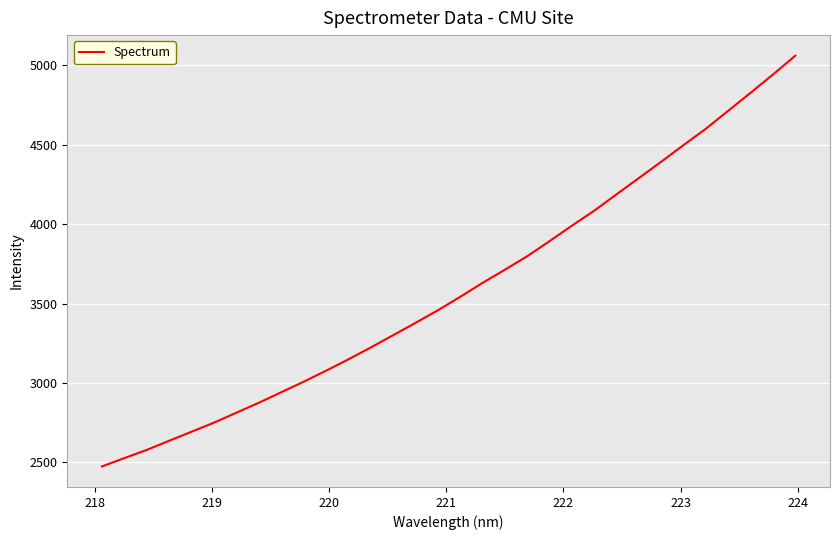

What is the minimum value shown in the chart?

2475.2